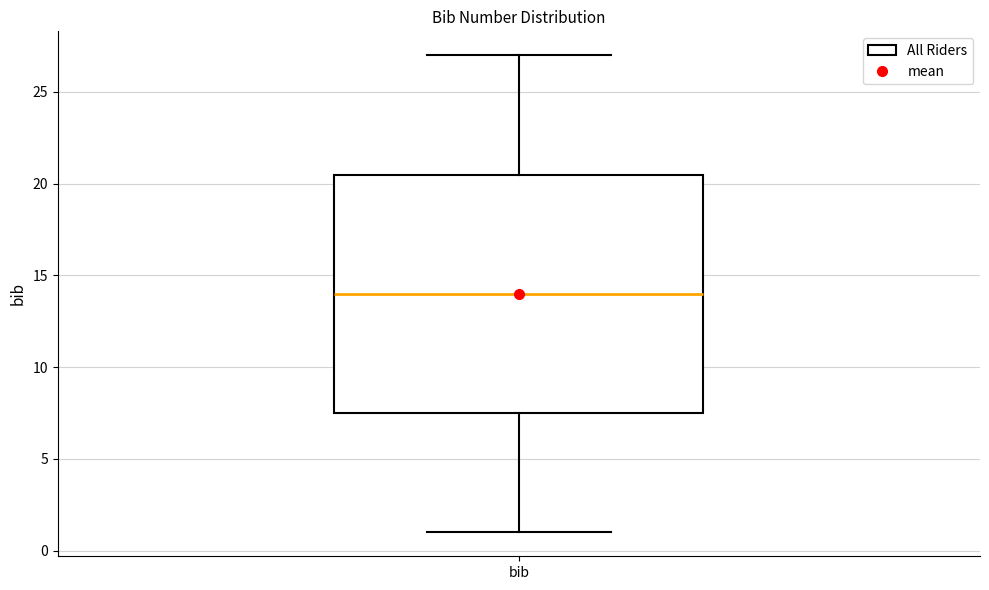

Where is the lower edge of the box for bib on the y-axis? The values are not printed on the chart, so give them approximately, as read against the axis.

7.5